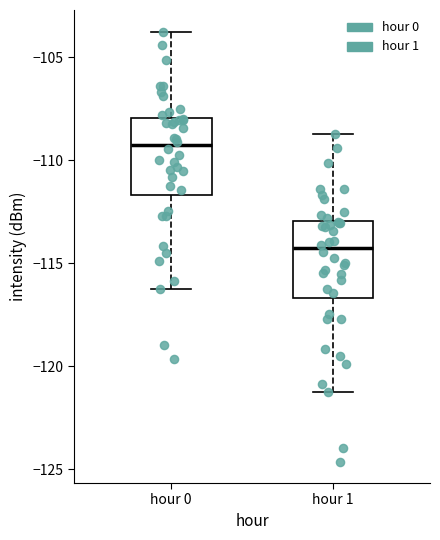

Which box has the highest median line?

hour 0